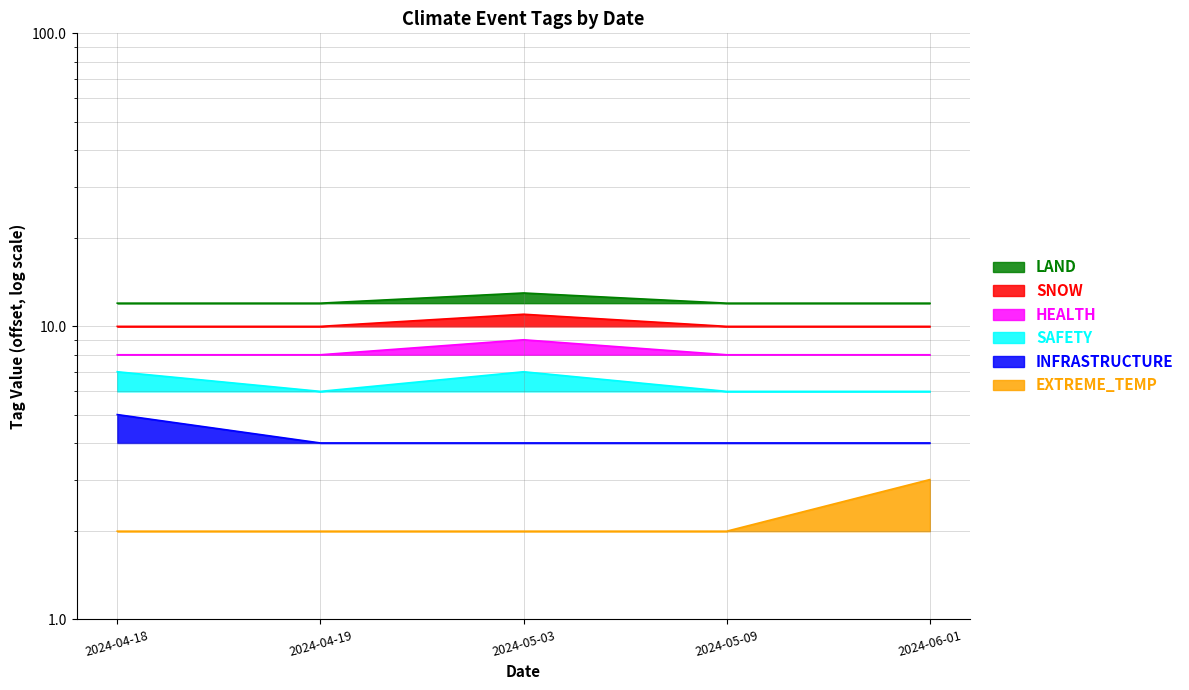

What is the smallest value displayed?

2